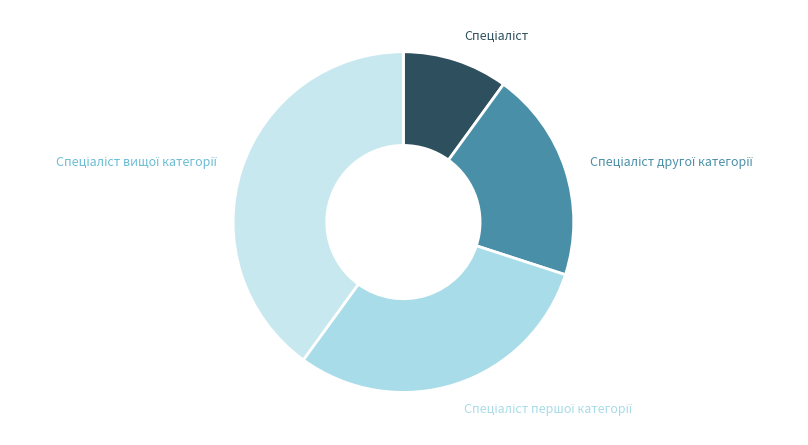

How many segments does this pie chart have?

4